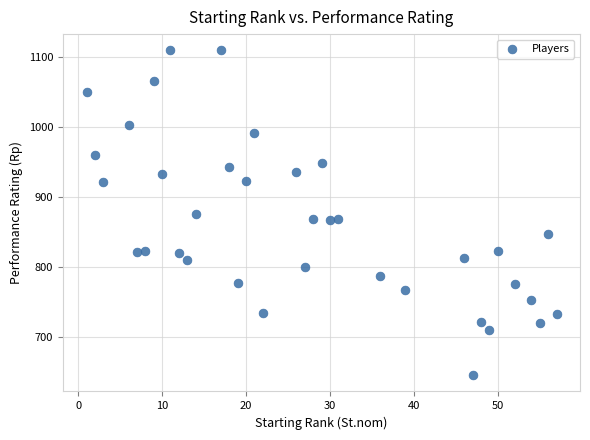

What is the range of X values (max minus min)?

56